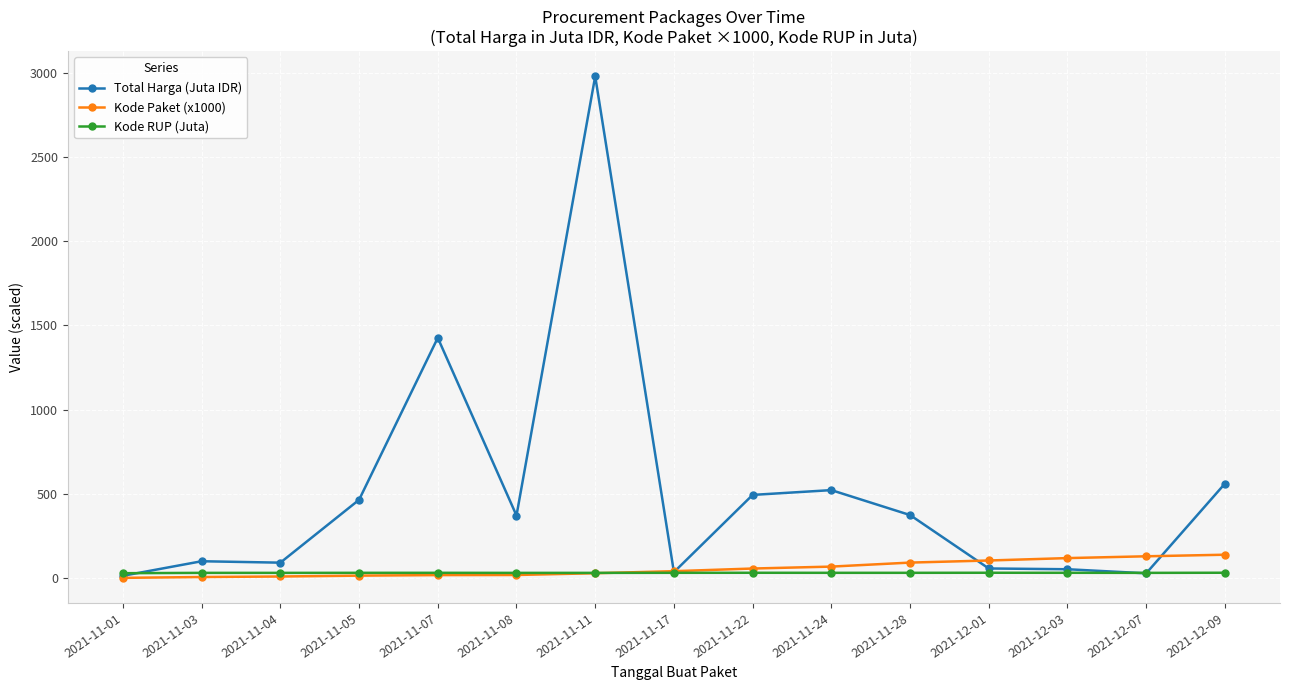

Which series changed the most between 2021-11-08 and 2021-11-17?

Total Harga (Juta IDR)